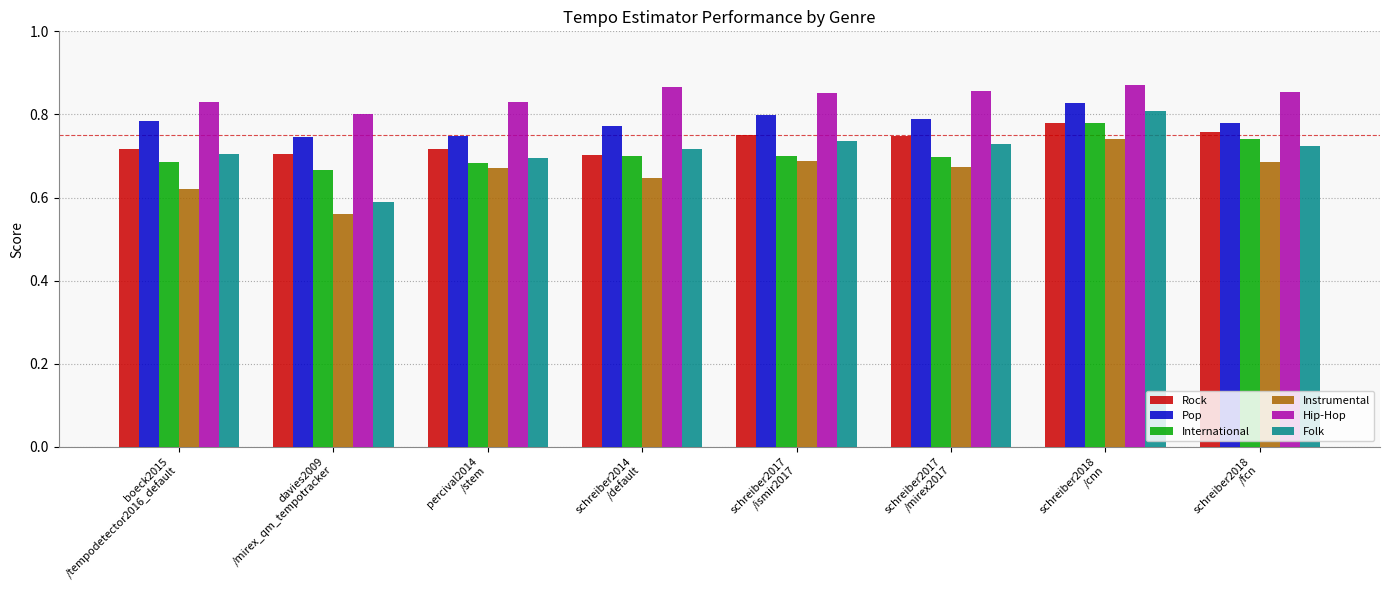

Which category has the lowest value across all series?

davies2009
/mirex_qm_tempotracker